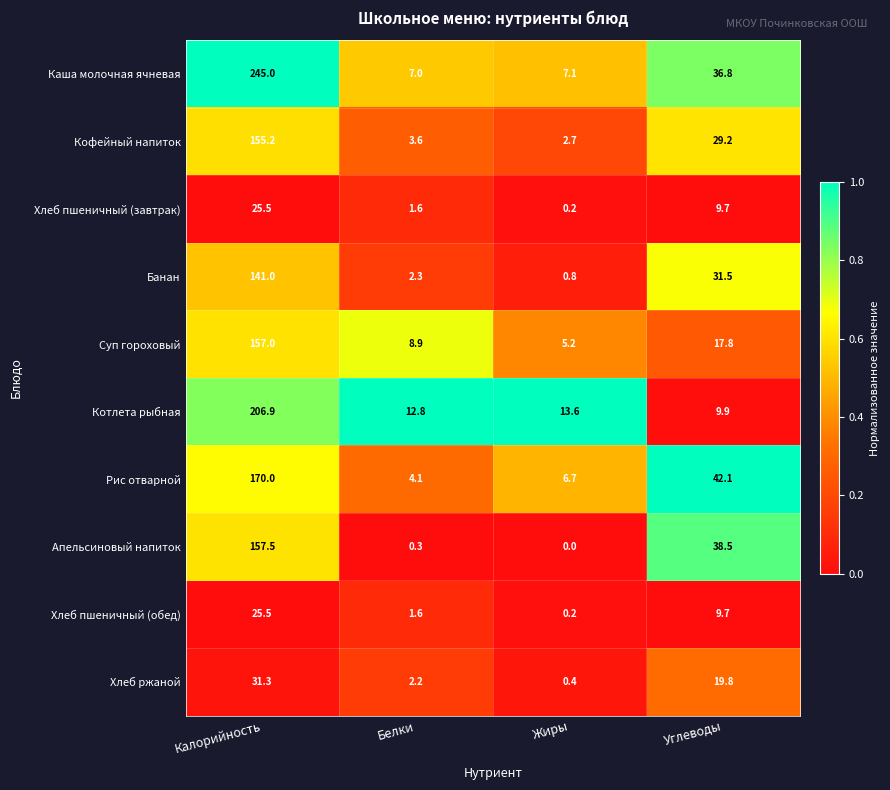

List the labels in order of Каша молочная ячневая value, largest first.

Калорийность, Углеводы, Жиры, Белки